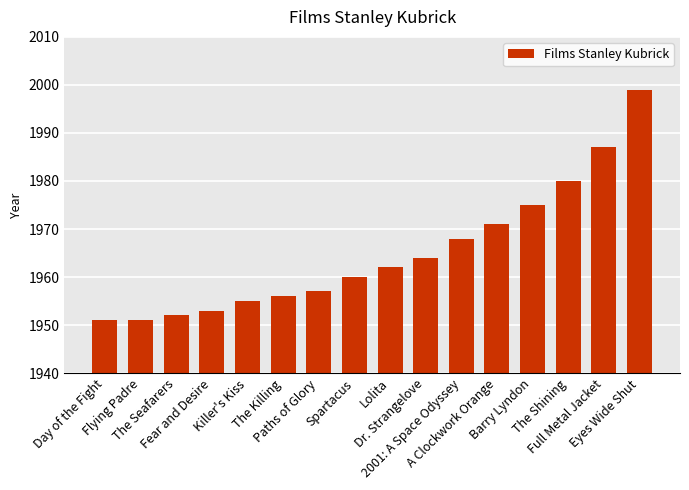

At which label is the value closest to 1975?

Barry Lyndon